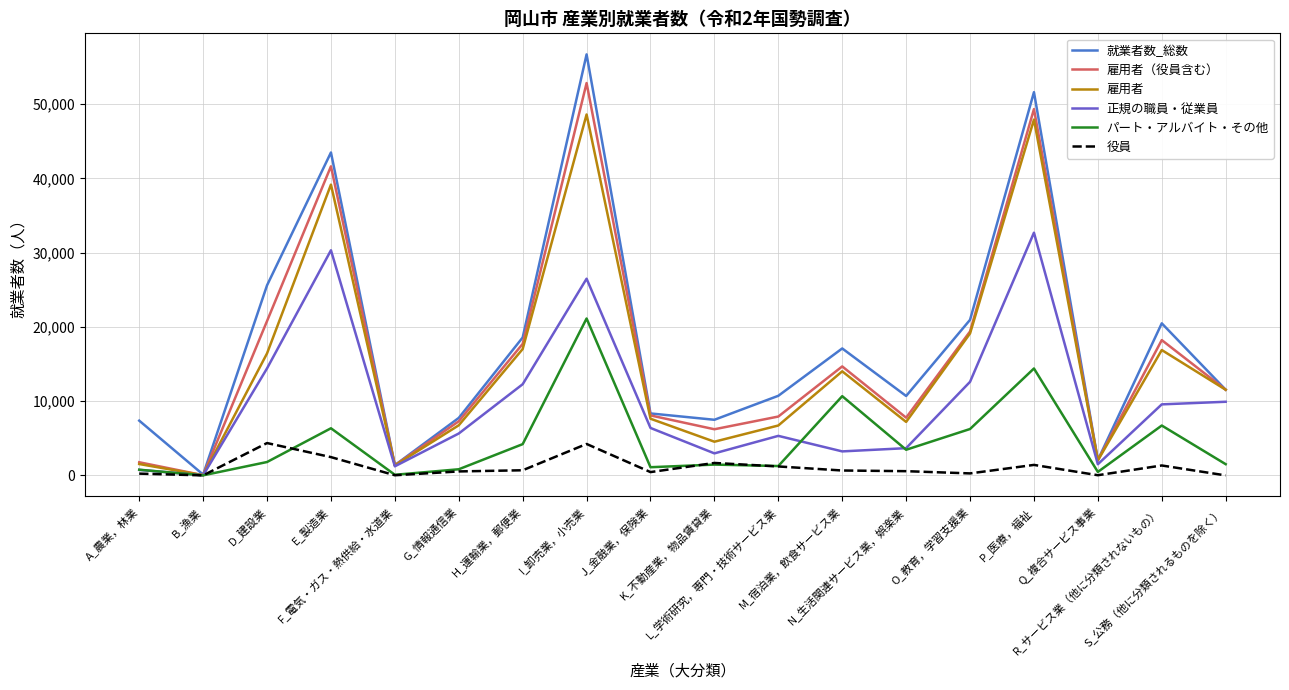

What is the greatest value displayed?

56720